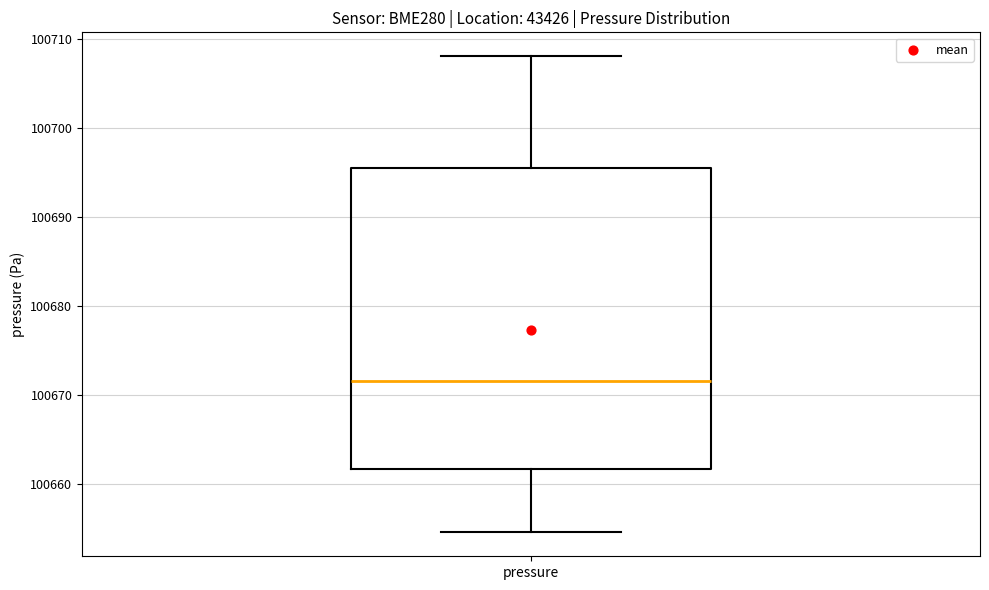

Transcribe this box plot: give where the median line is, the range the box spans, and where the two whiskers end, as read against the y-axis. The values are not printed on the chart, so give them approximately, as read against the axis.

median 100672, box 100662 to 100696, whiskers 100655 to 100708